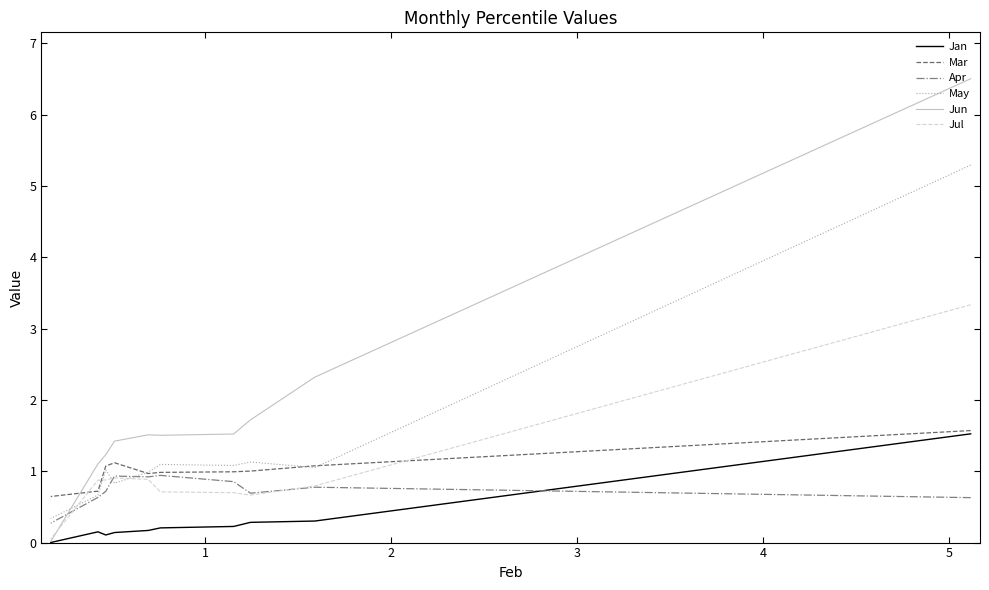

Is this an area chart (filled region under the line)?

No